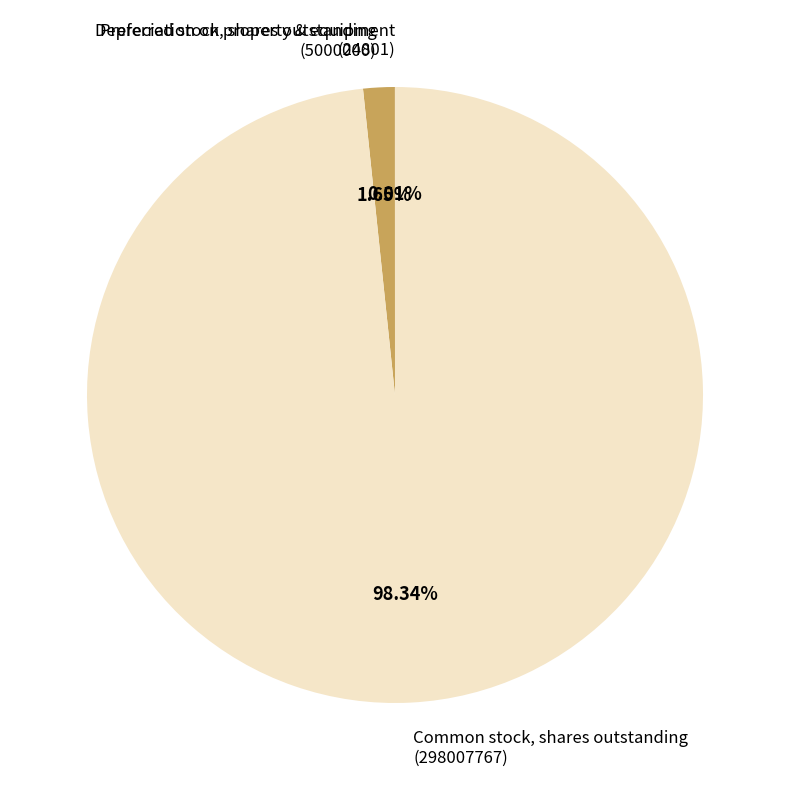

Do Common stock, shares outstanding (298007767) and Preferred stock, shares outstanding (5000000) together represent more than half of the pie?

Yes